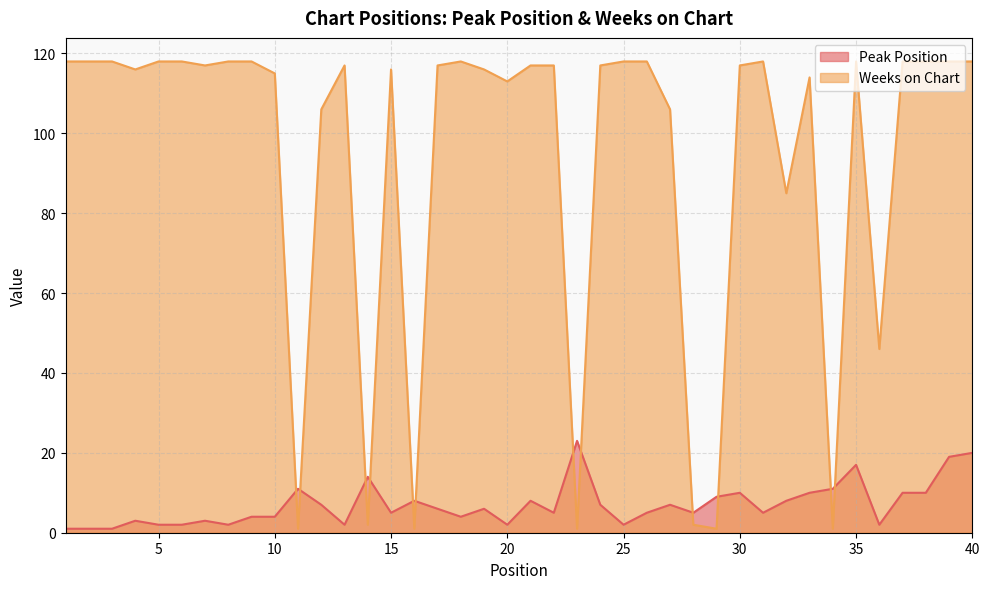

Reading left to right, transcribe all the data shown in this chart.

Peak Position: 1	1	1	3	2	2	3	2	4	4	11	7	2	14	5	8	6	4	6	2	8	5	23	7	2	5	7	5	9	10	5	8	10	11	17	2	10	10	19	20
Weeks on Chart: 118	118	118	116	118	118	117	118	118	115	1	106	117	2	116	1	117	118	116	113	117	117	1	117	118	118	106	2	1	117	118	85	114	1	118	46	118	118	118	118